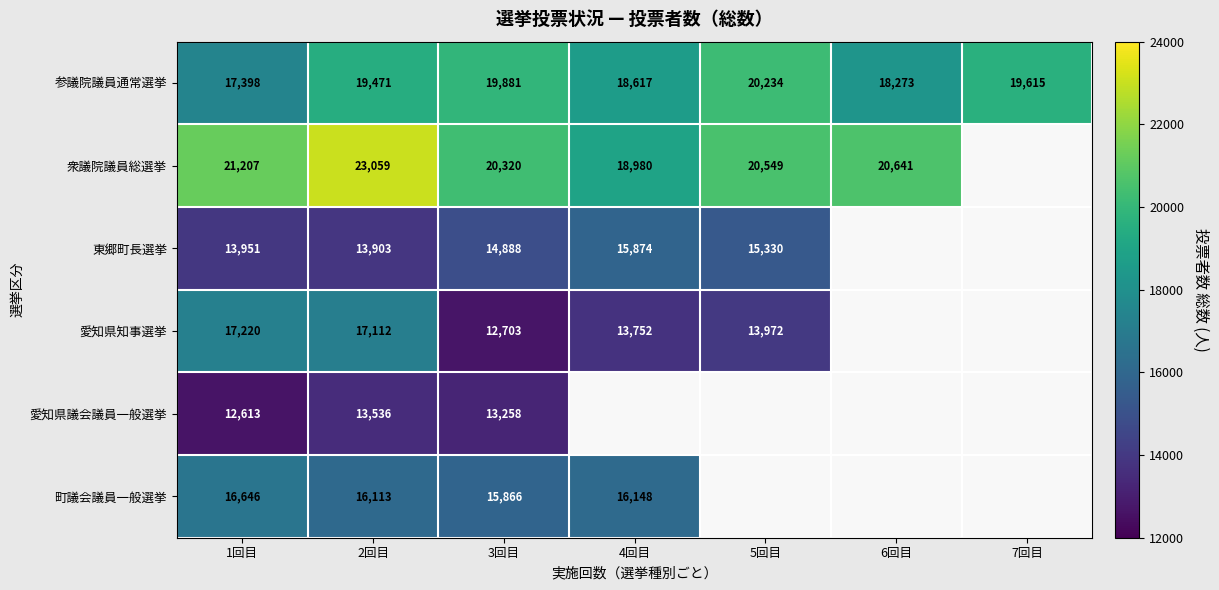

Read the 参議院議員通常選挙 value at 7回目.

19615